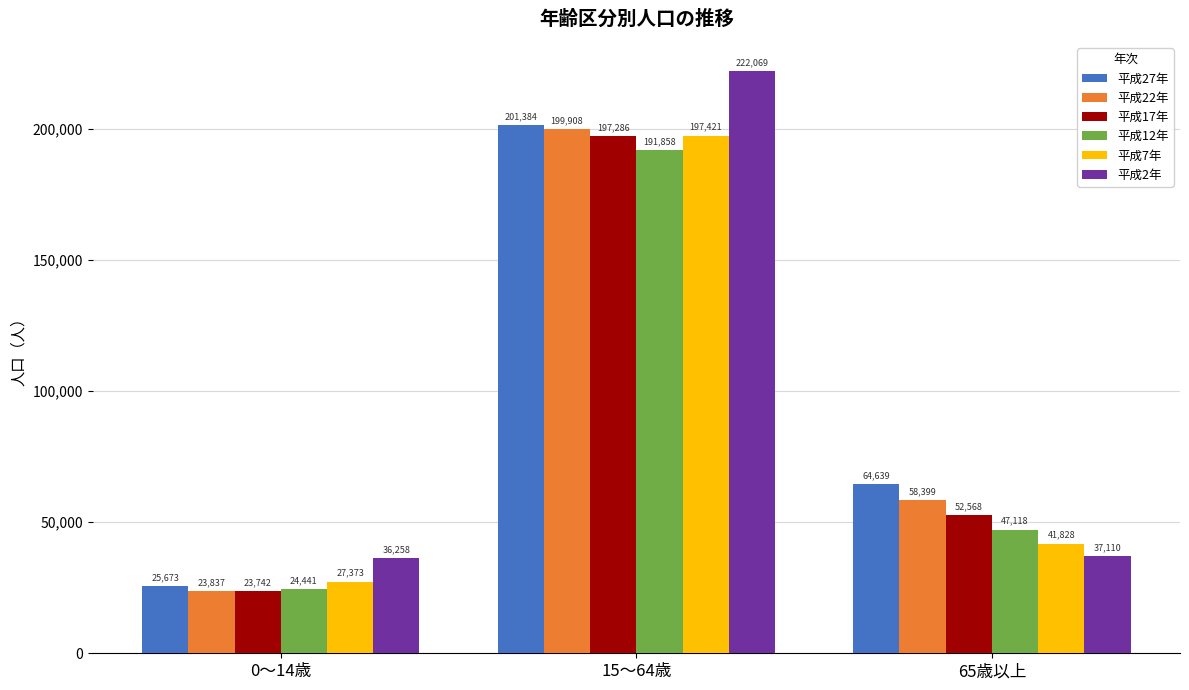

How many distinct data groups are displayed?

6